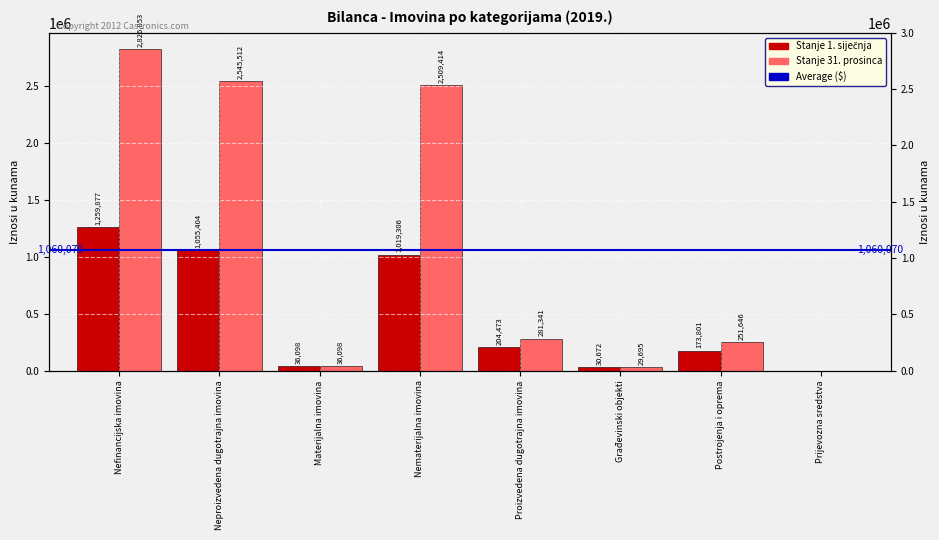

At how many categories does at least one series exceed 833493?

3